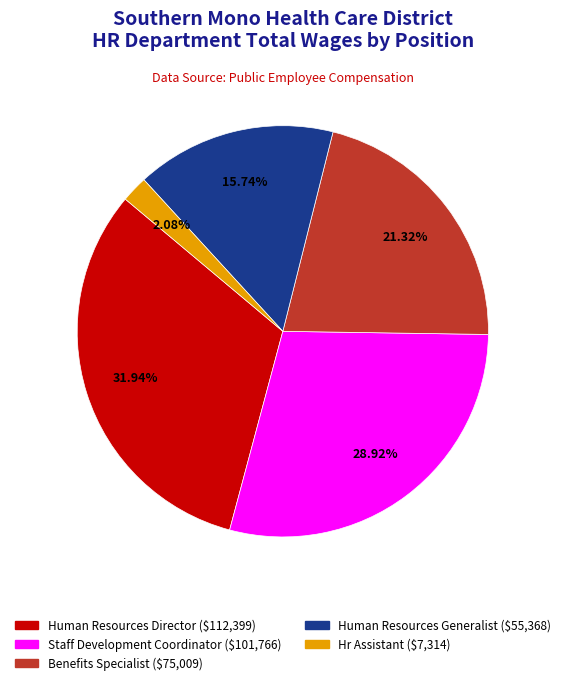

What is the smallest slice in the pie chart?

Hr Assistant